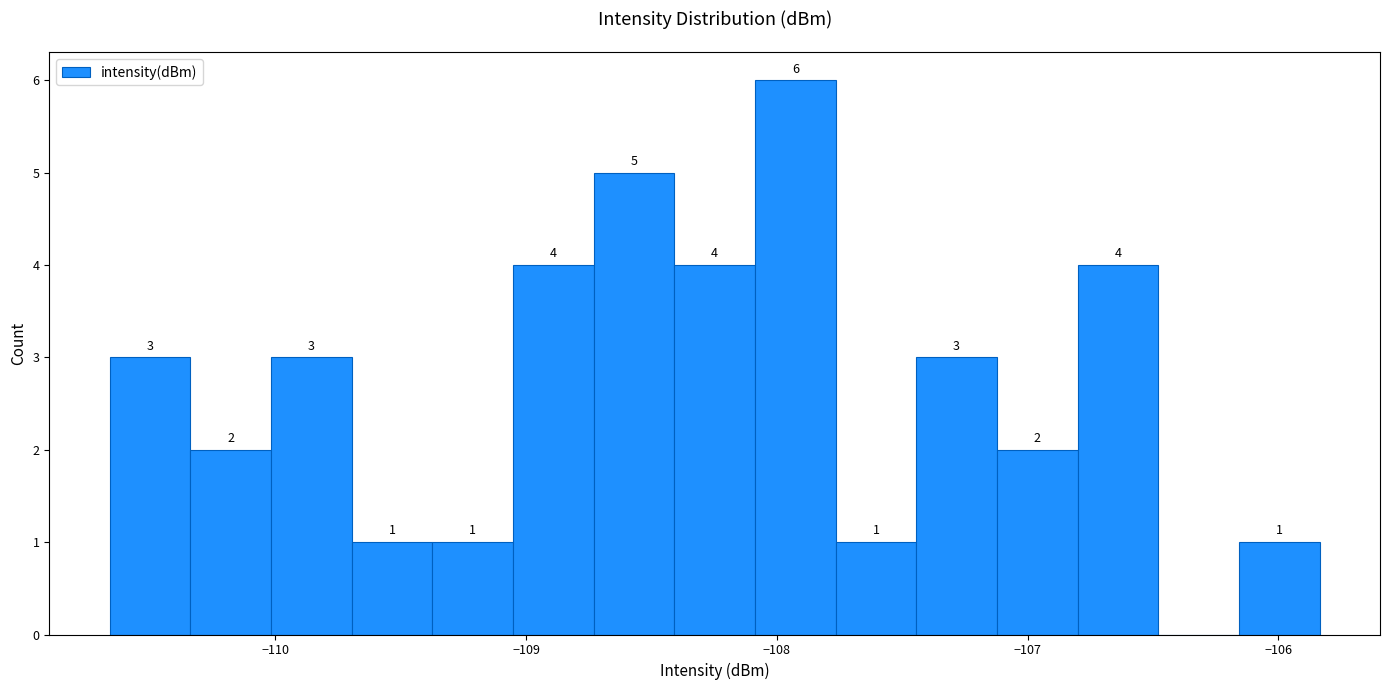

Around what value on the x-axis is the tallest bar? Give the approximate position of its centre, as read against the axis.

-107.9